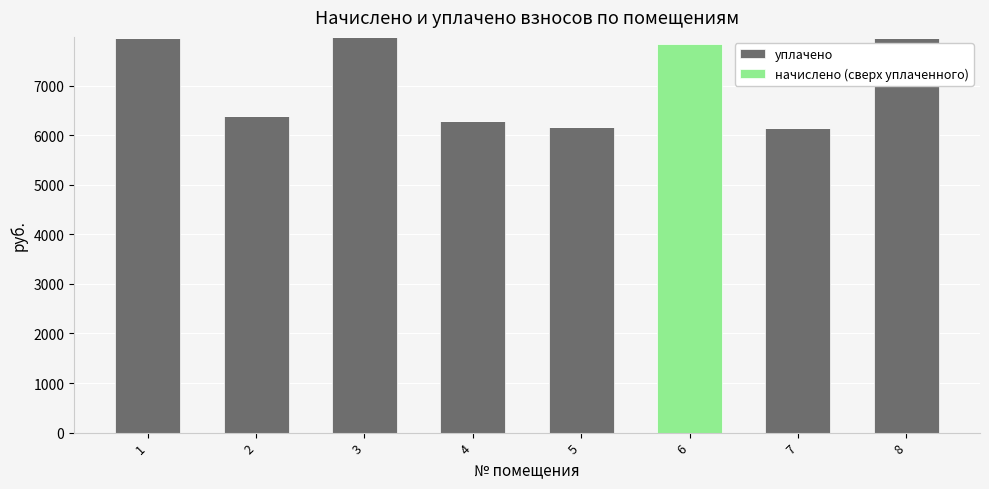

The value of уплачено at 2 is 6389.8. True or false?

True